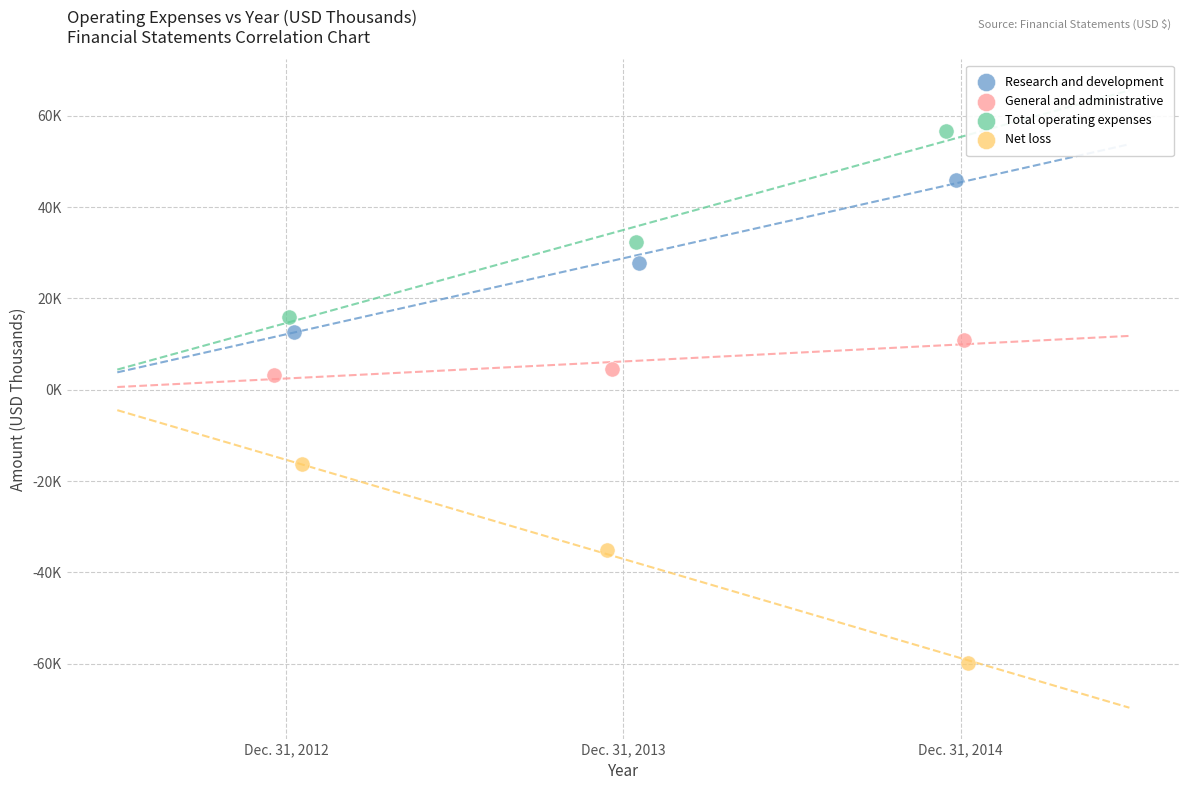

Which series has the widest spread of Y values?

Net loss